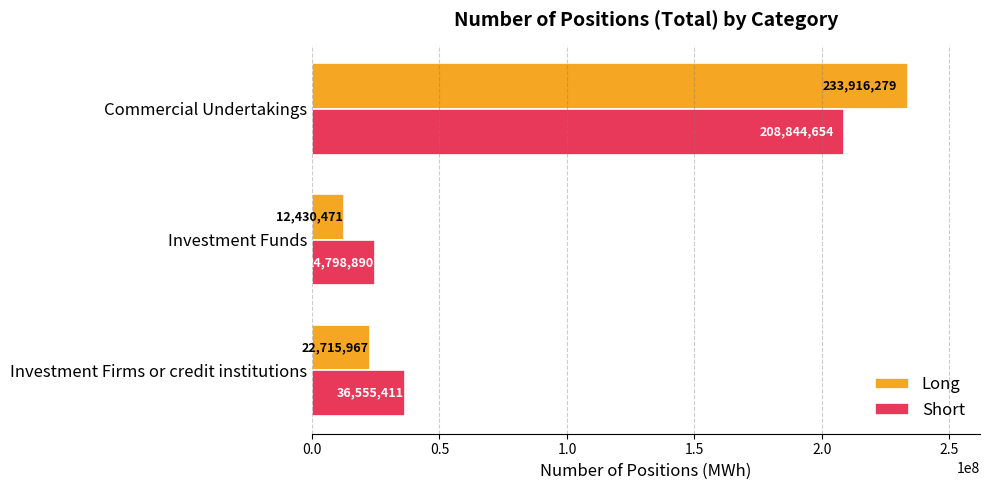

What are all the series names shown in the legend?

Long, Short